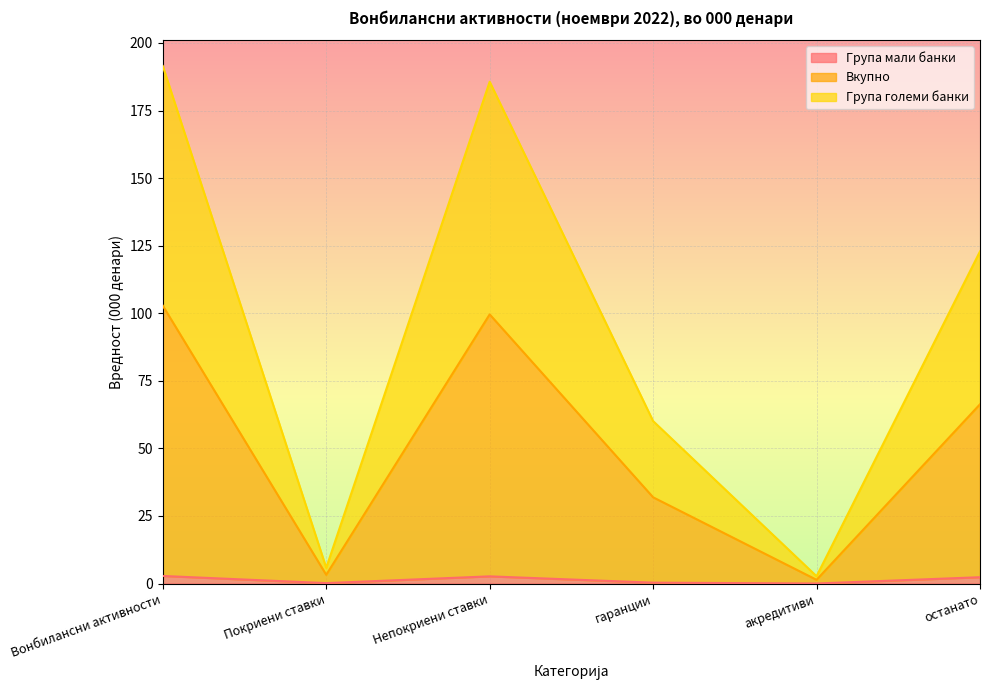

At which label is Група мали банки closest to 1?

гаранции